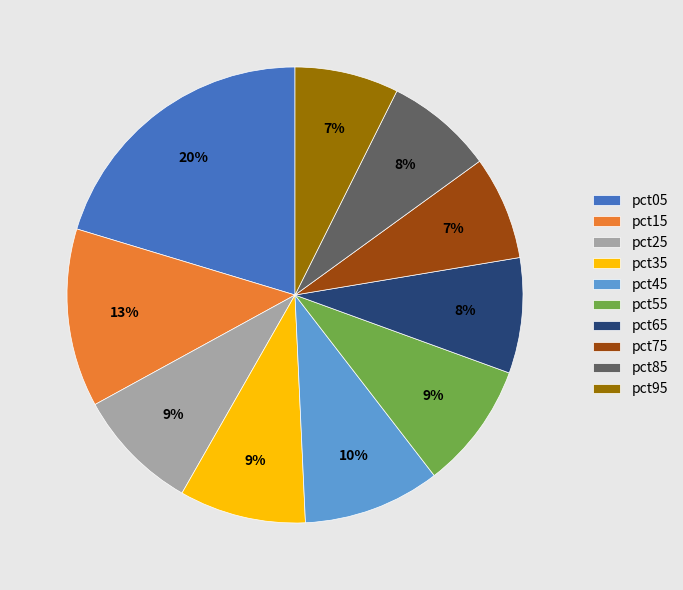

Which has a higher value, pct85 or pct55?

pct55